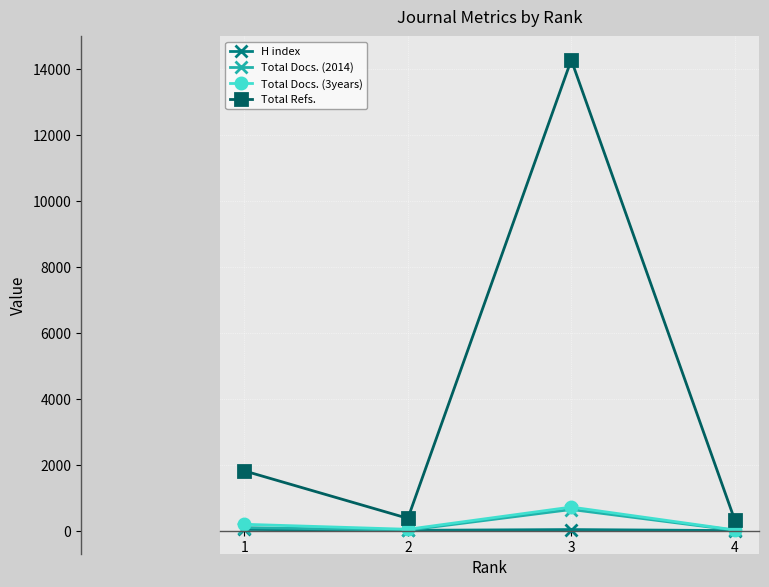

Does the chart display data point markers on the line(s)?

Yes